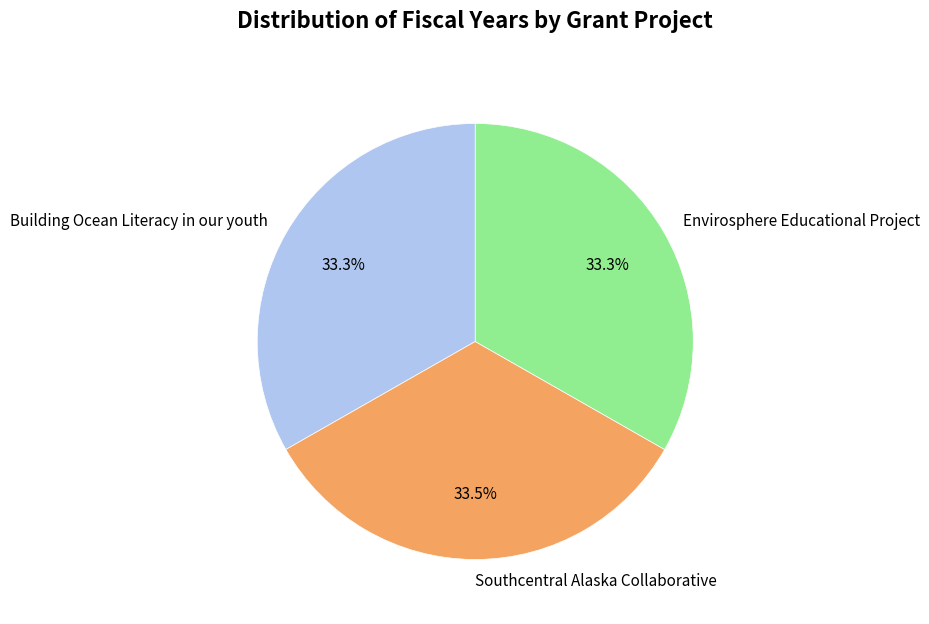

Approximately how many times larger is the value at Envirosphere Educational Project compared to Southcentral Alaska Collaborative?

1.0